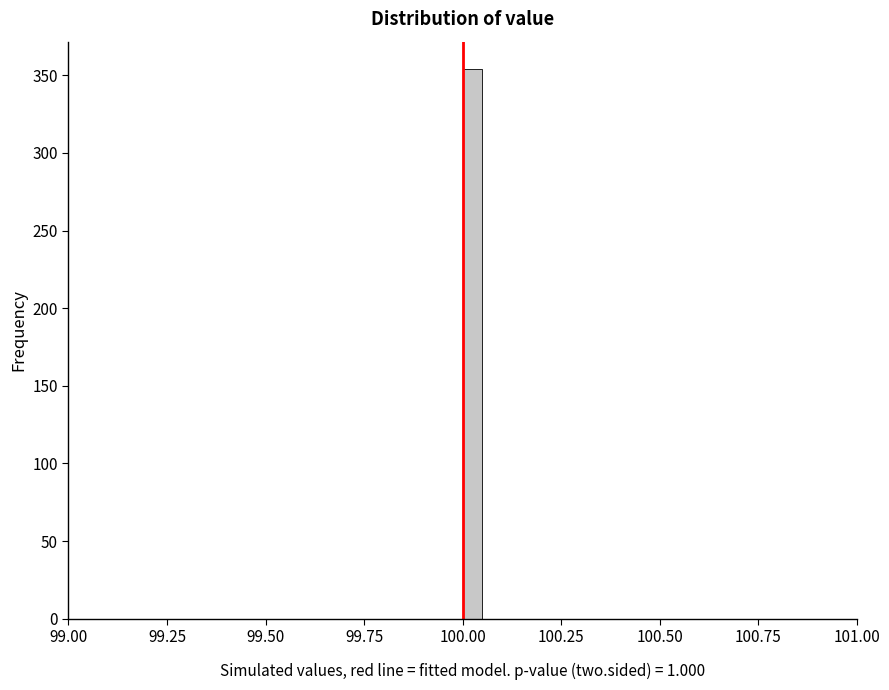

Read against the x-axis, roughly where is the centre of the tallest bar?

100.05